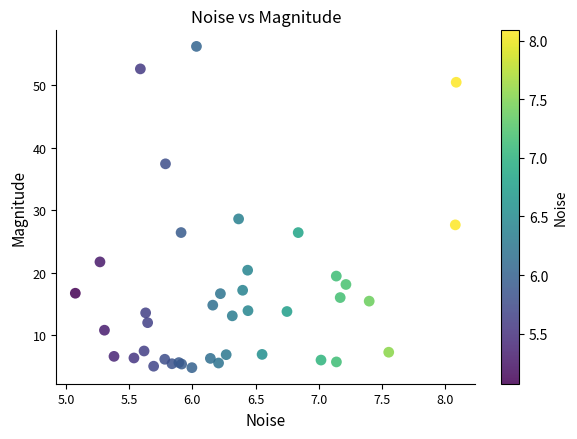

What Y value in the scatter plot is closest to 30?

28.6